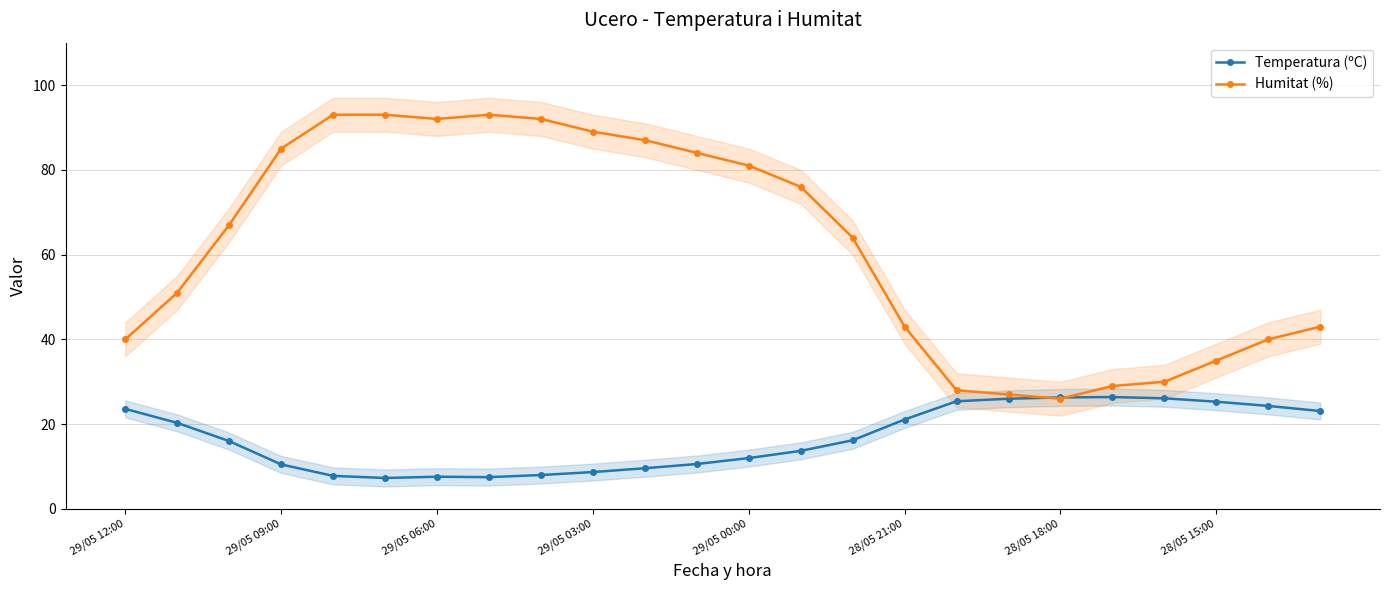

How many times do Humitat (%) and Temperatura (ºC) cross each other?

2